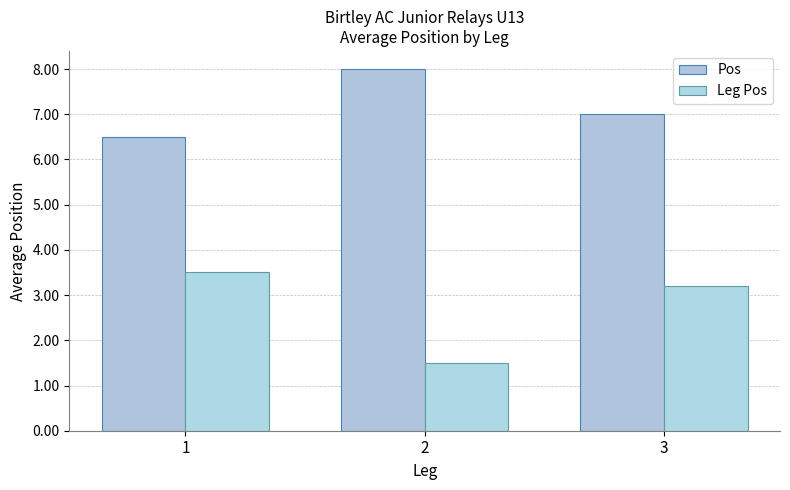

At which label is Leg Pos closest to 2?

2